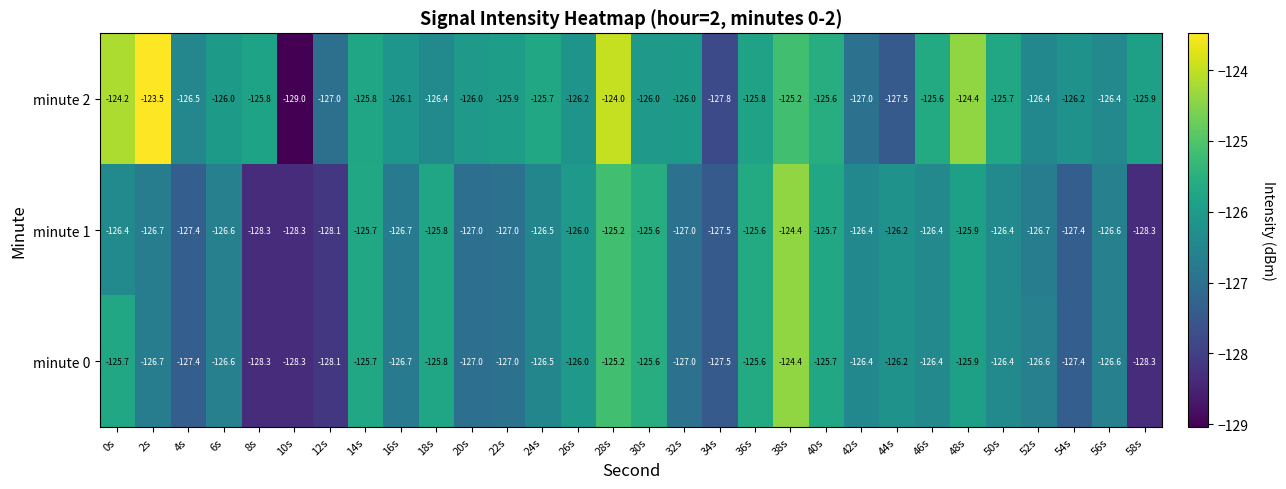

What value does the minute 0 series have at 8s?

-128.3